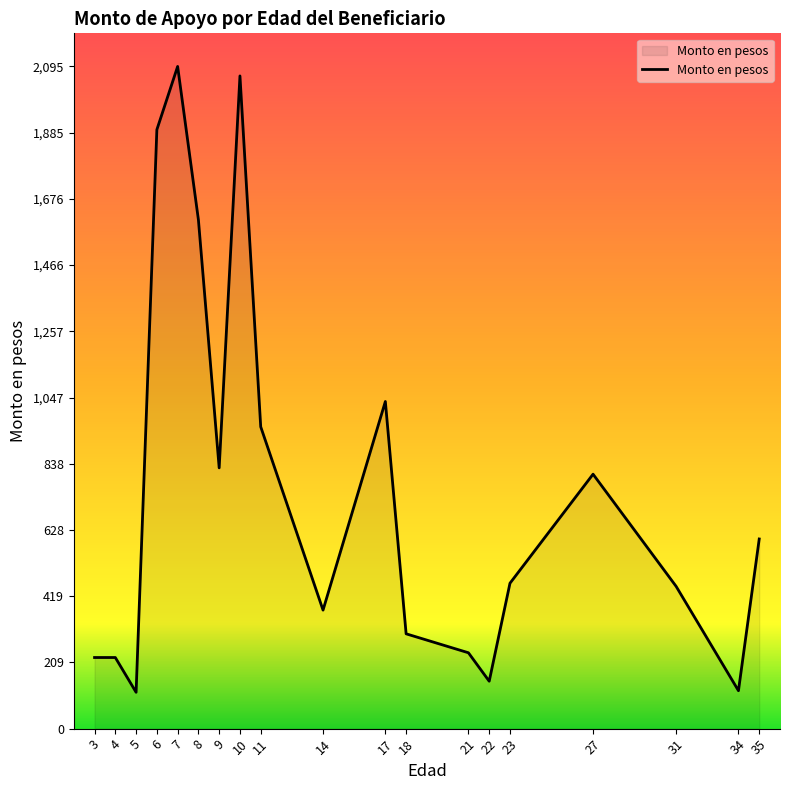

The chart shows a value of 1160 at 10. True or false?

False